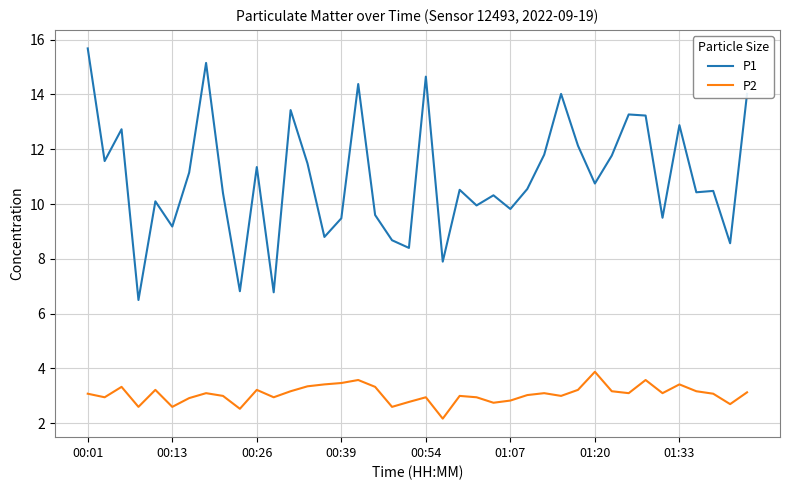

Which series has the largest range (max minus min)?

P1